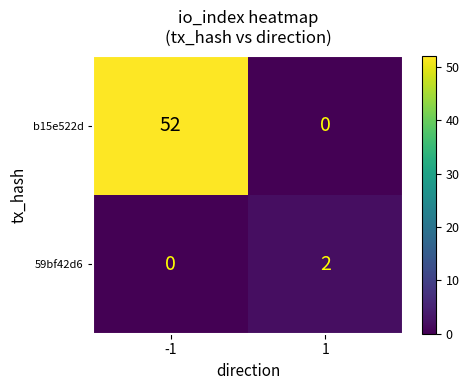

How many distinct data groups are displayed?

2